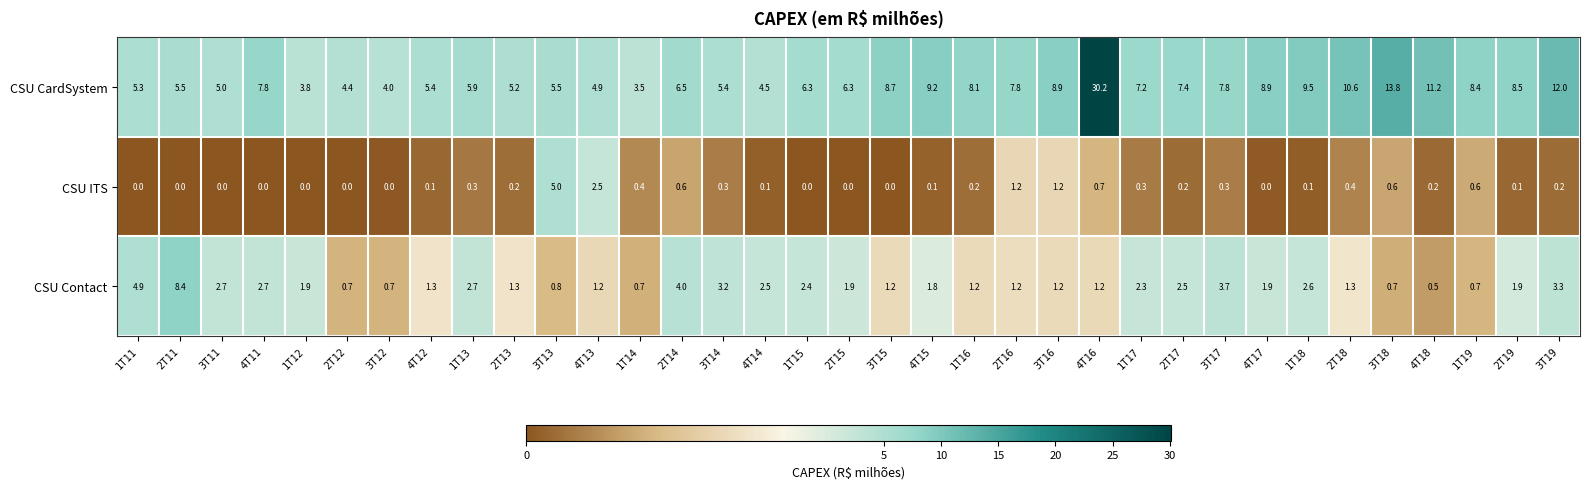

What is the difference between the second highest and second lowest values in the CSU CardSystem series?

10.0